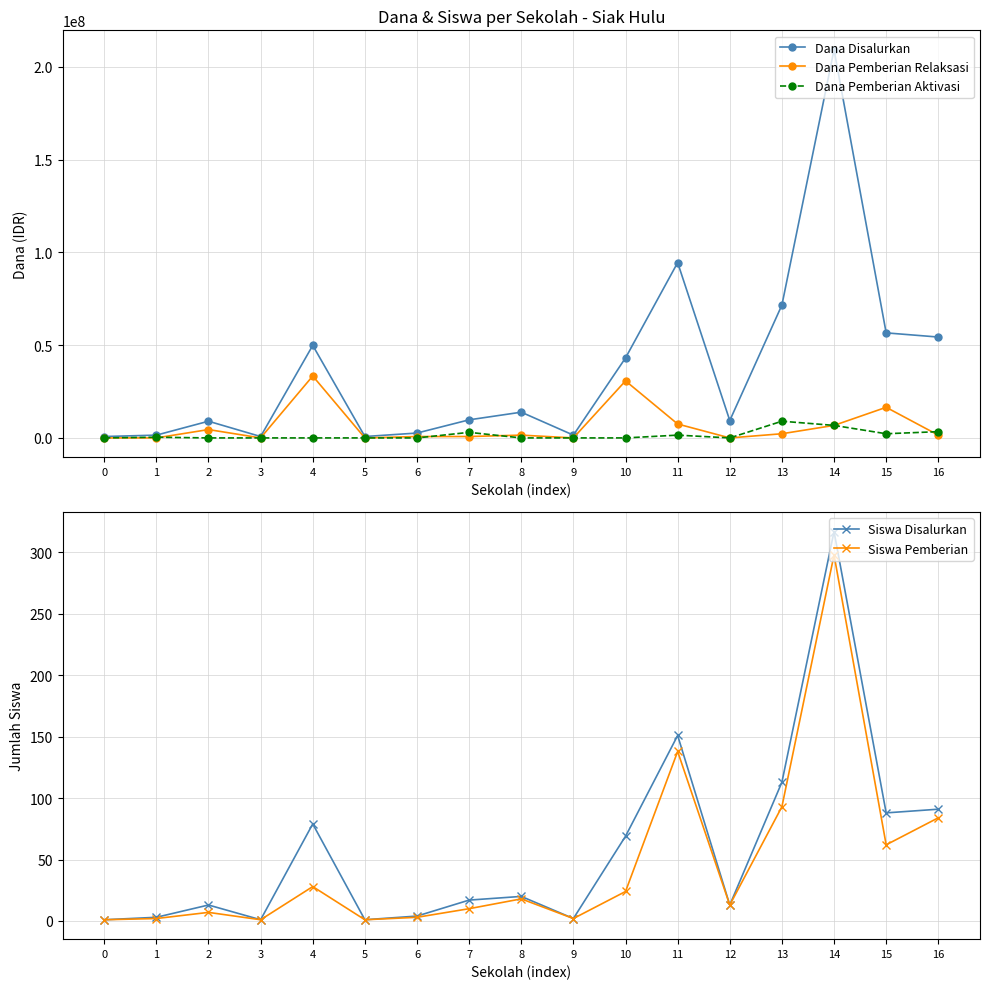

What is the difference between the maximum and minimum values in the Dana Pemberian Aktivasi series?

9000000